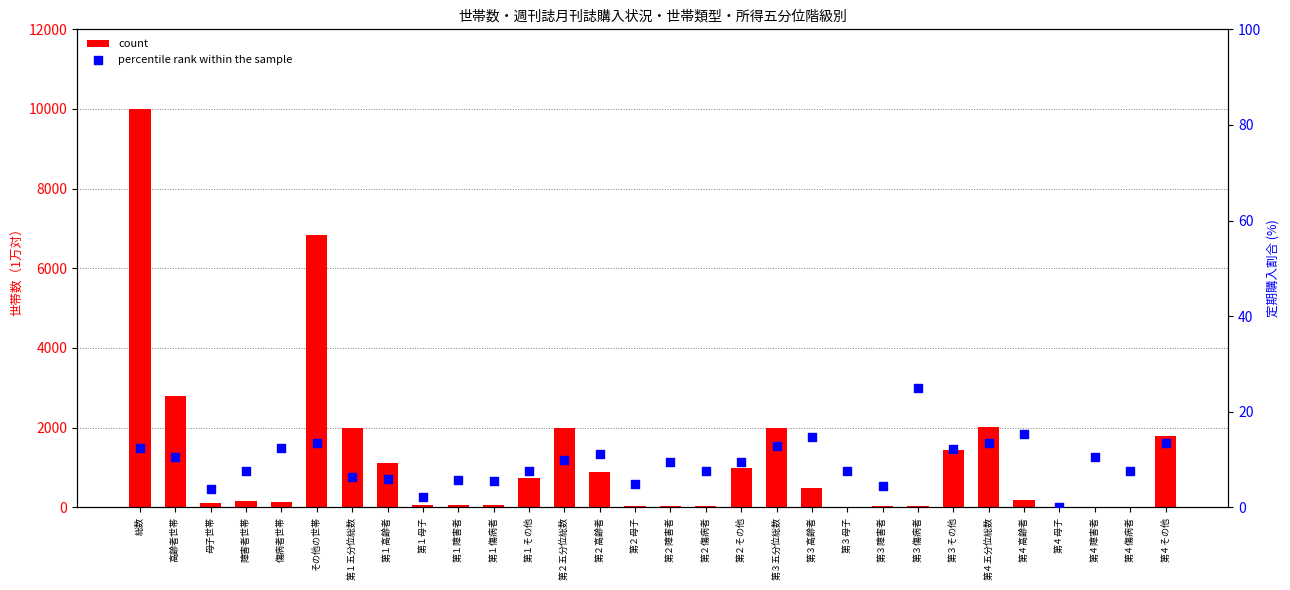

What is the total value across all series at 第３母子?

20.7